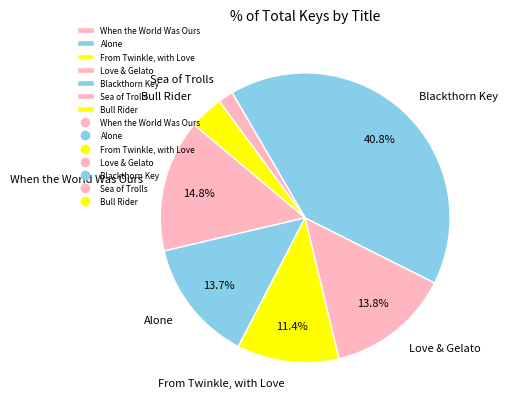

To the nearest percent, what is the difference between the largest and smallest slice percentages?

39%